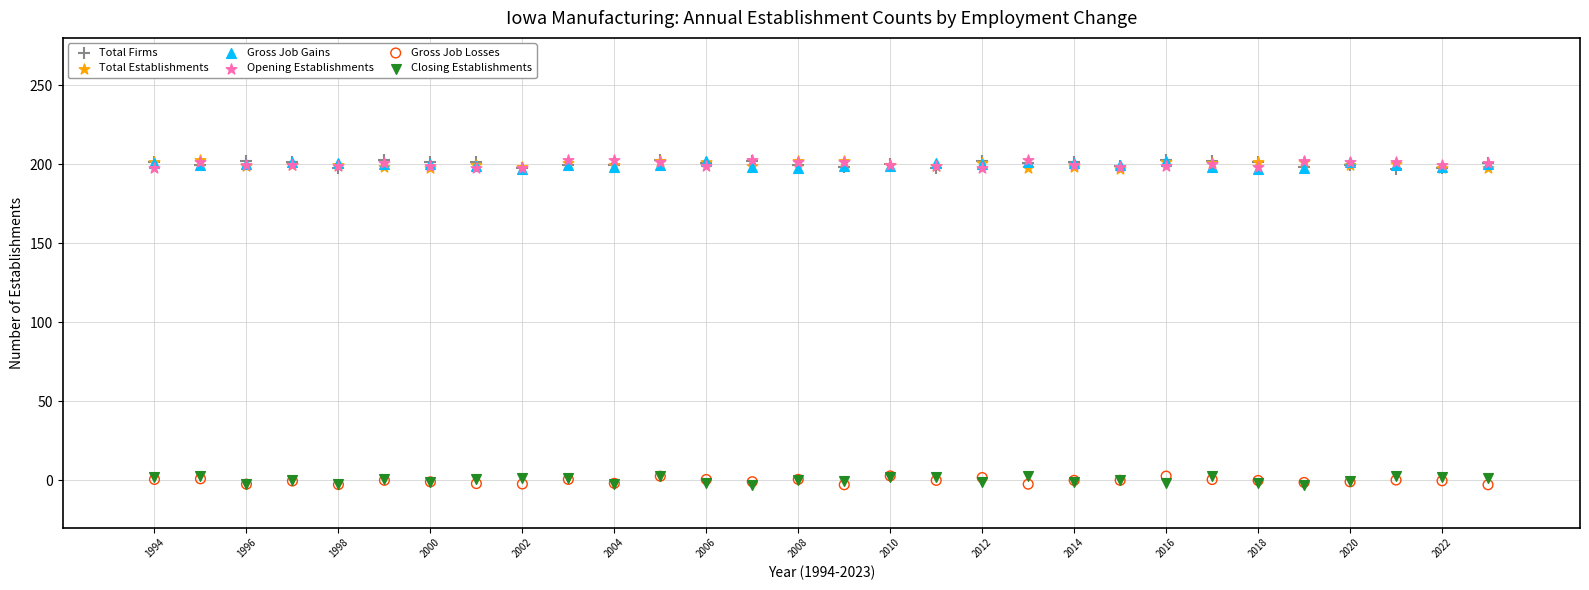

What are all the series names shown in the legend?

Total Firms, Total Establishments, Gross Job Gains, Opening Establishments, Gross Job Losses, Closing Establishments